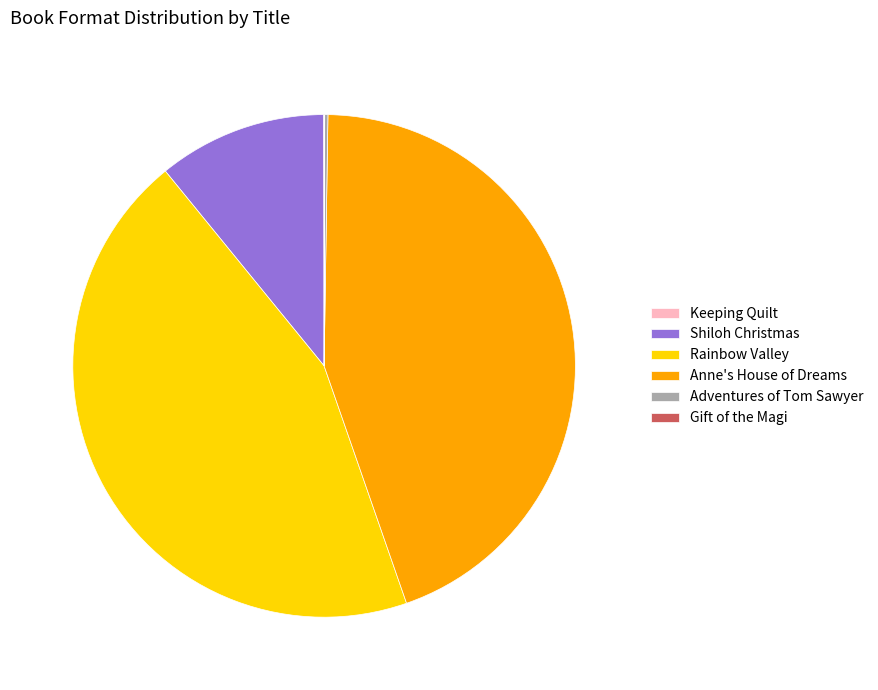

True or false: Rainbow Valley accounts for 33% of the total.

False